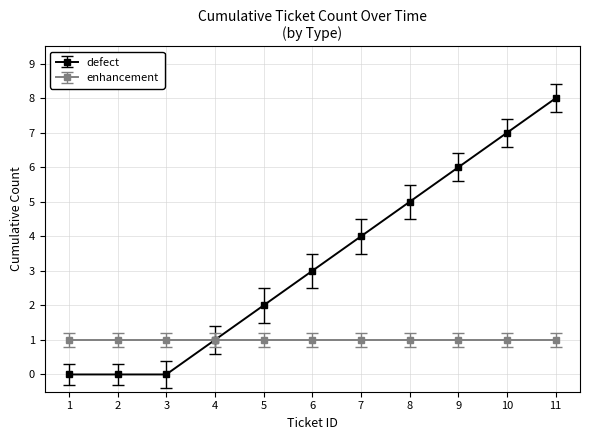

Is this an area chart (filled region under the line)?

No